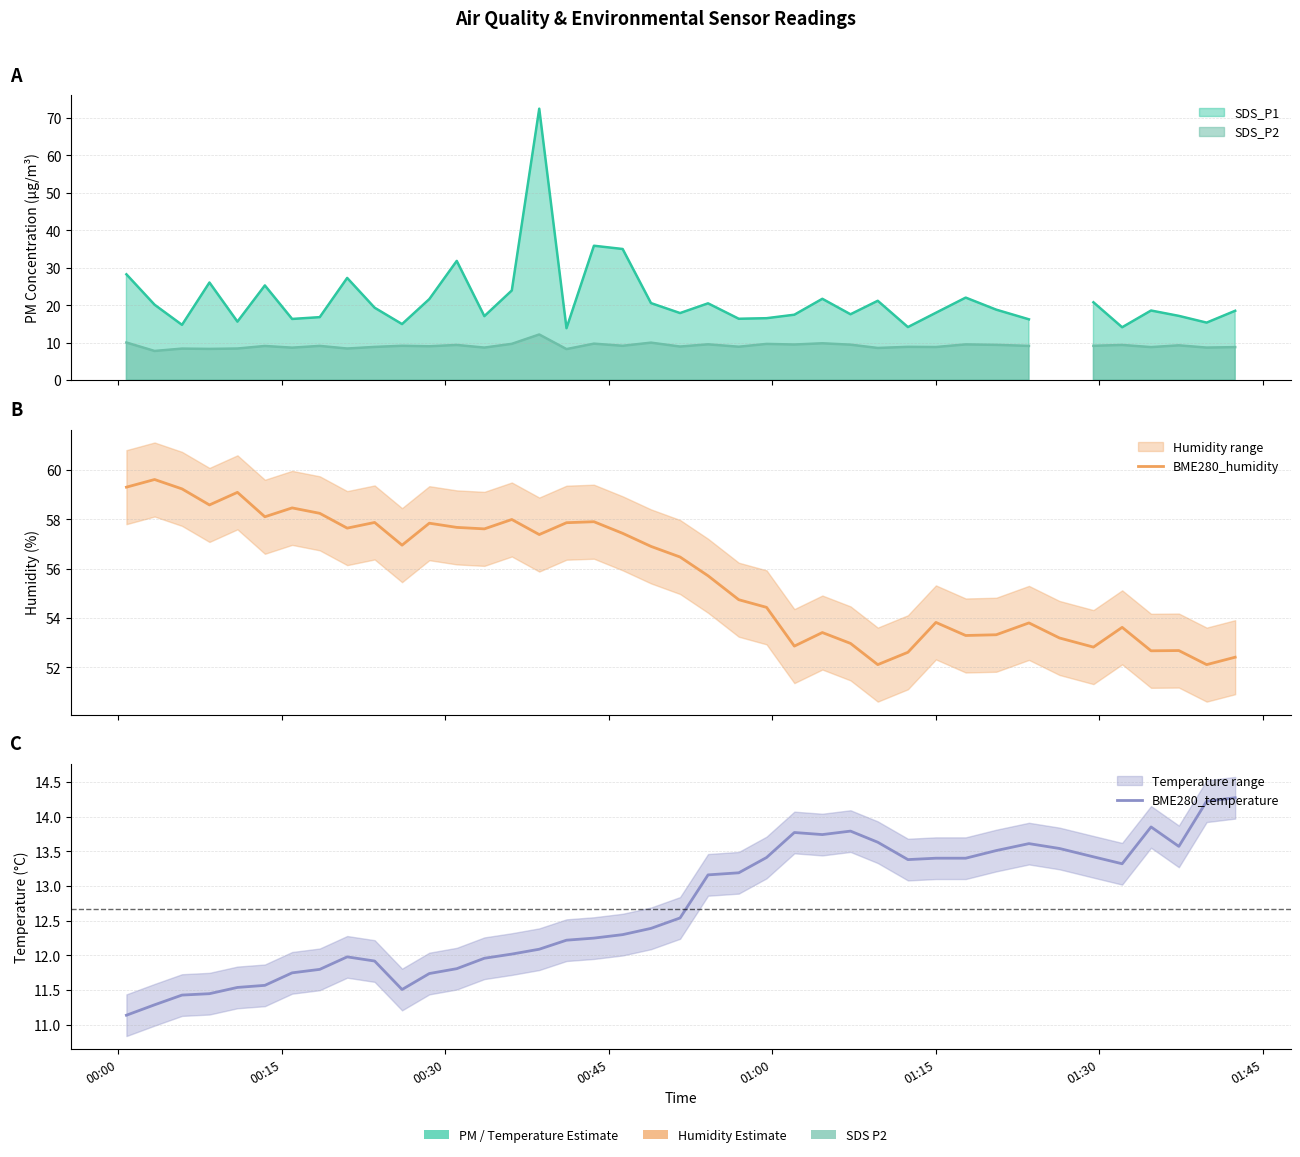

True or false: BME280_temperature has a value of 20.5 at 33.

False